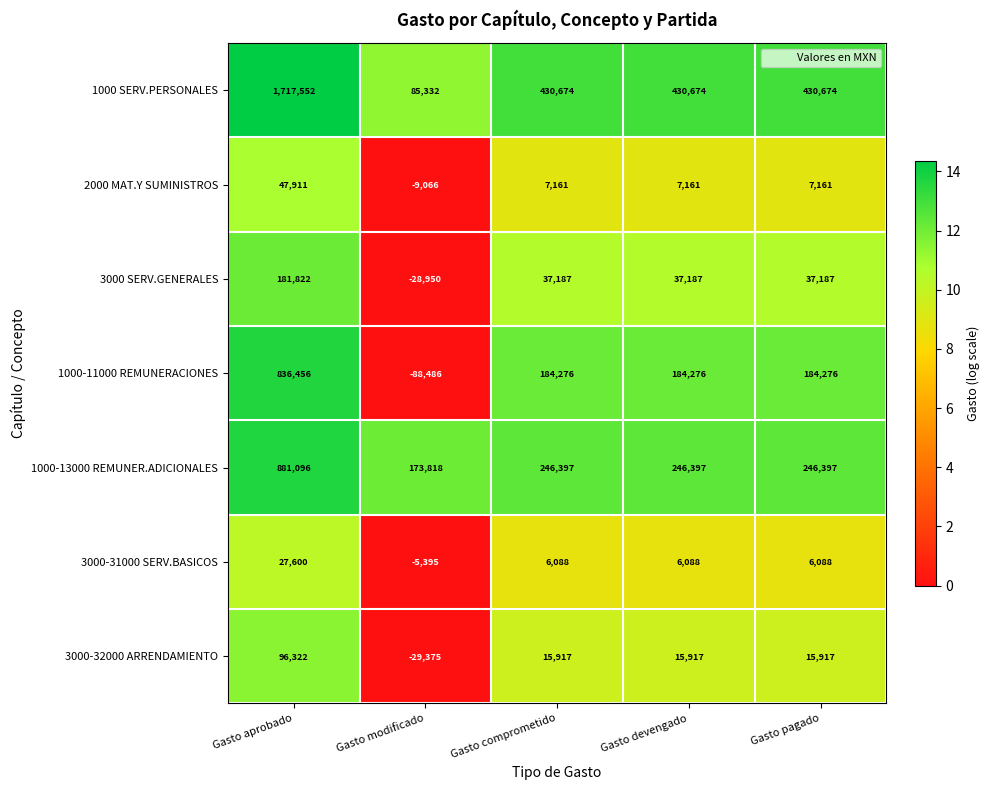

What is the total value across all series at Gasto pagado?

927700